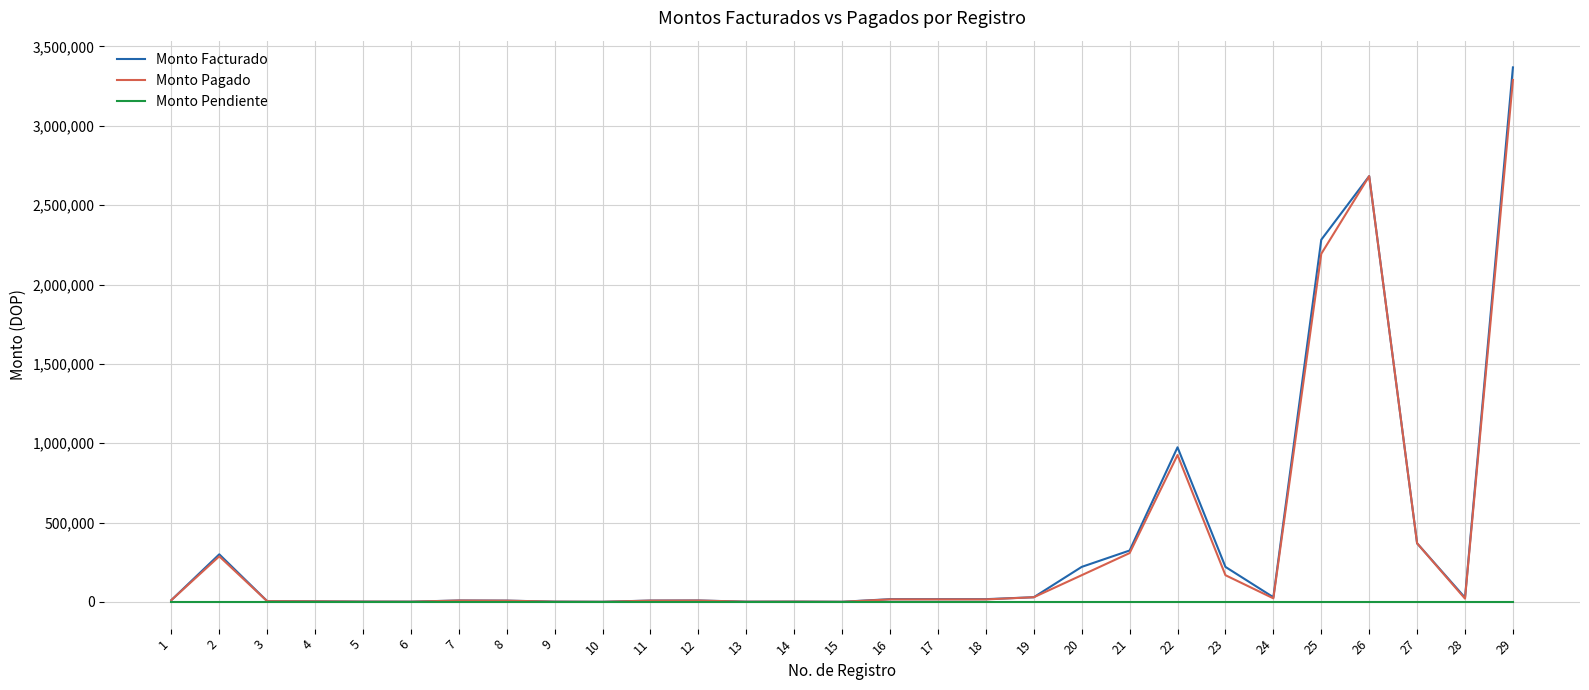

At which category is the sum across all series the highest?

29